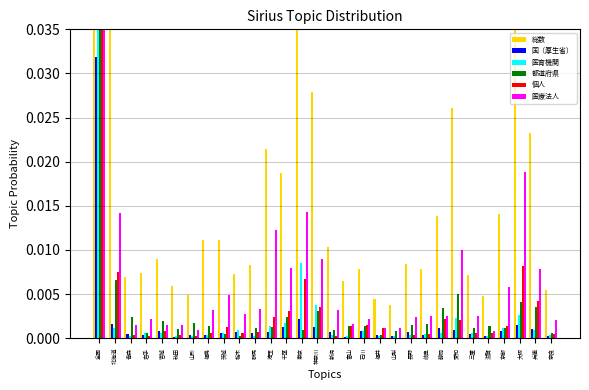

Rank the categories by 国（厚生省） value from highest to lowest.

全国, 東京, 北海道, 大阪, 千葉, 神奈川, 静岡, 兵庫, 愛知, 石川, 宮城, 京都, 長野, 埼玉, 新潟, 栃木, 茨城, 群馬, 三重, 青森, 岐阜, 福島, 福井, 岩手, 山形, 奈良, 滋賀, 山梨, 富山, 秋田